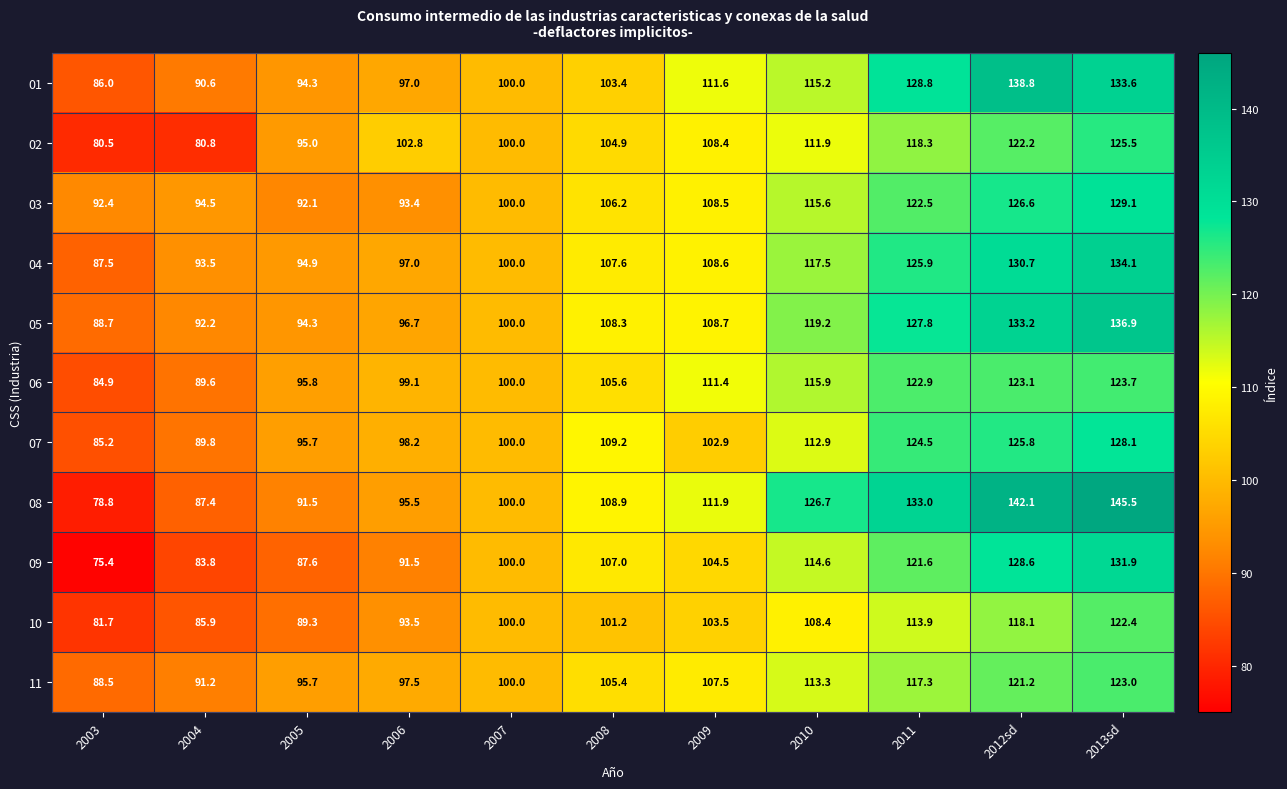

The 04 series shows 117.5 at 2010. True or false?

True